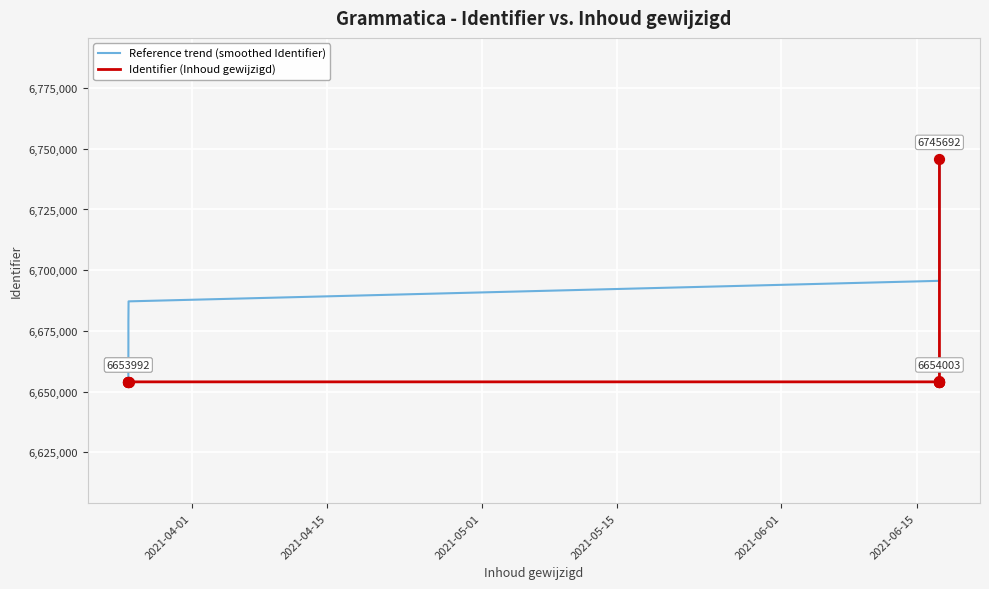

Which series contains the highest Y value?

Reference trend (smoothed Identifier)